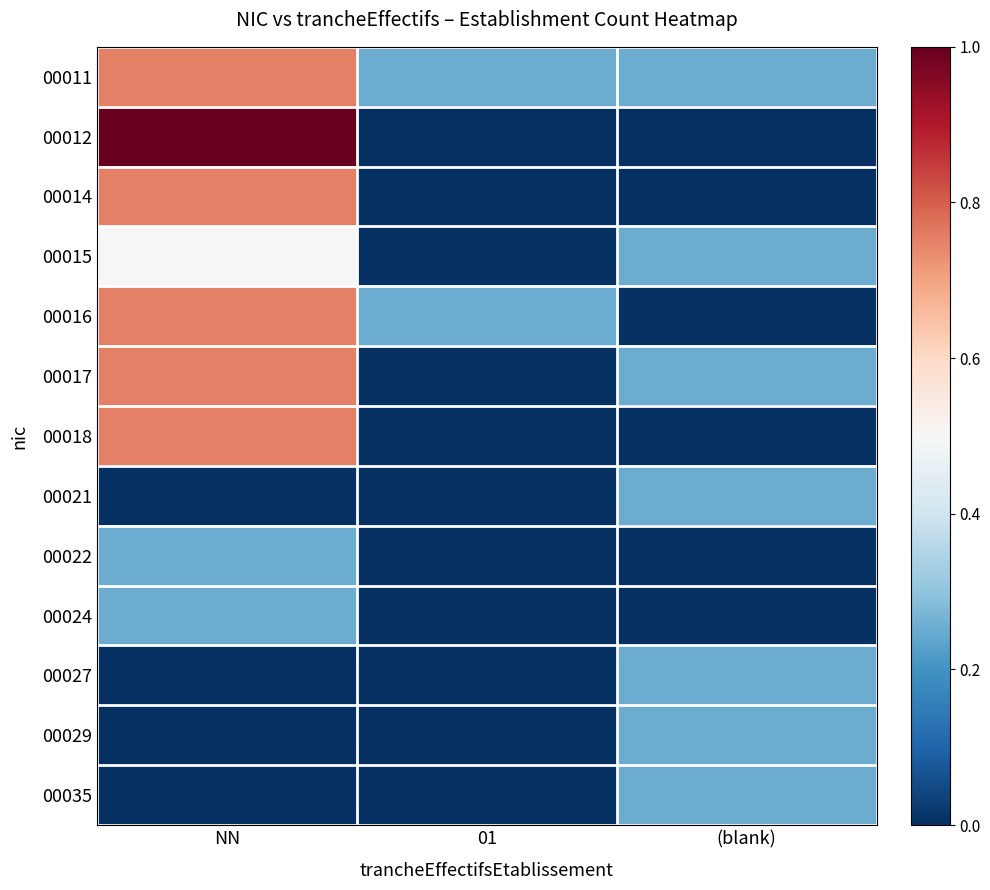

Which category has the highest value across all series?

NN